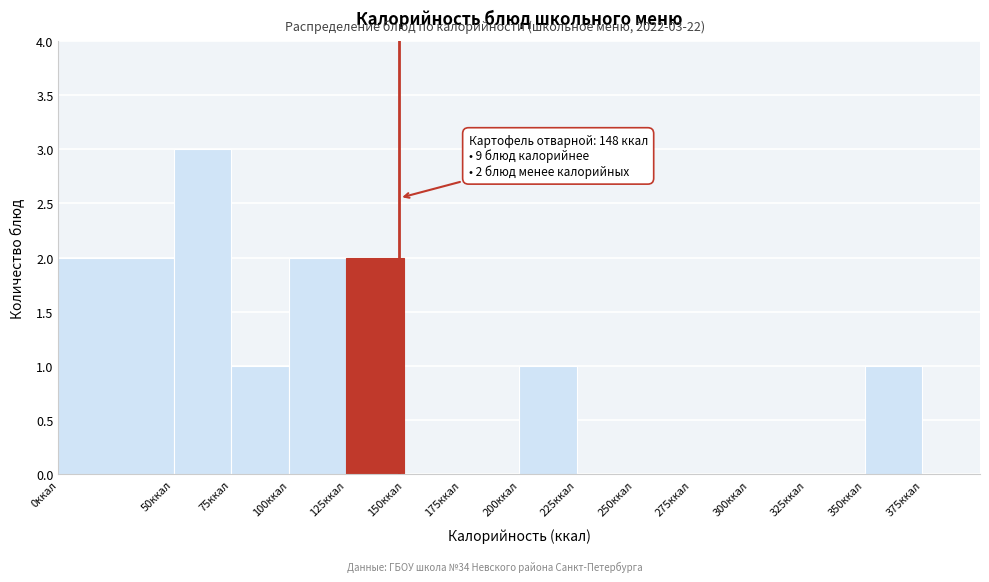

Which range on the x-axis has the tallest bar?

50 to 75